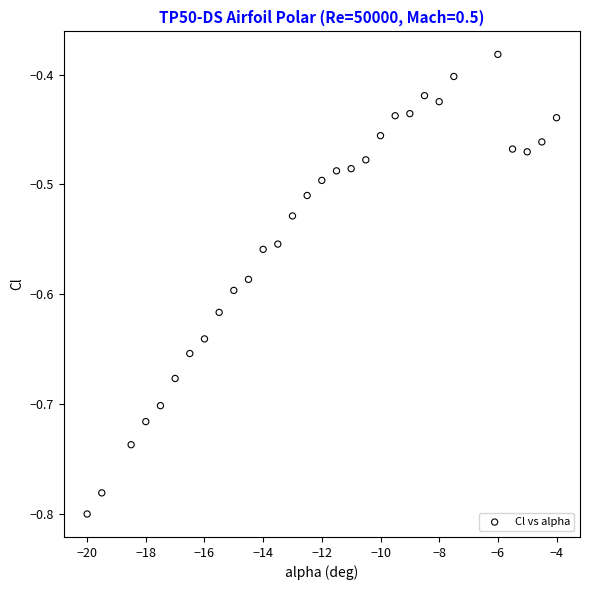

What is the range of Y values (max minus min)?

0.4